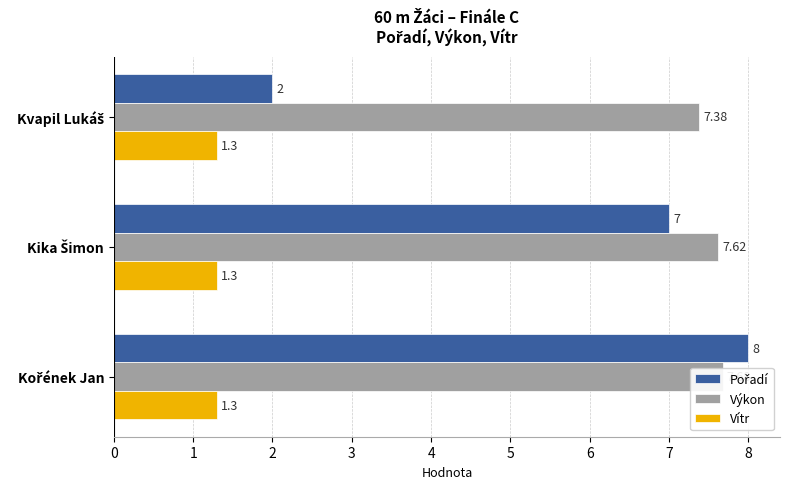

How many data points does each series have?

3